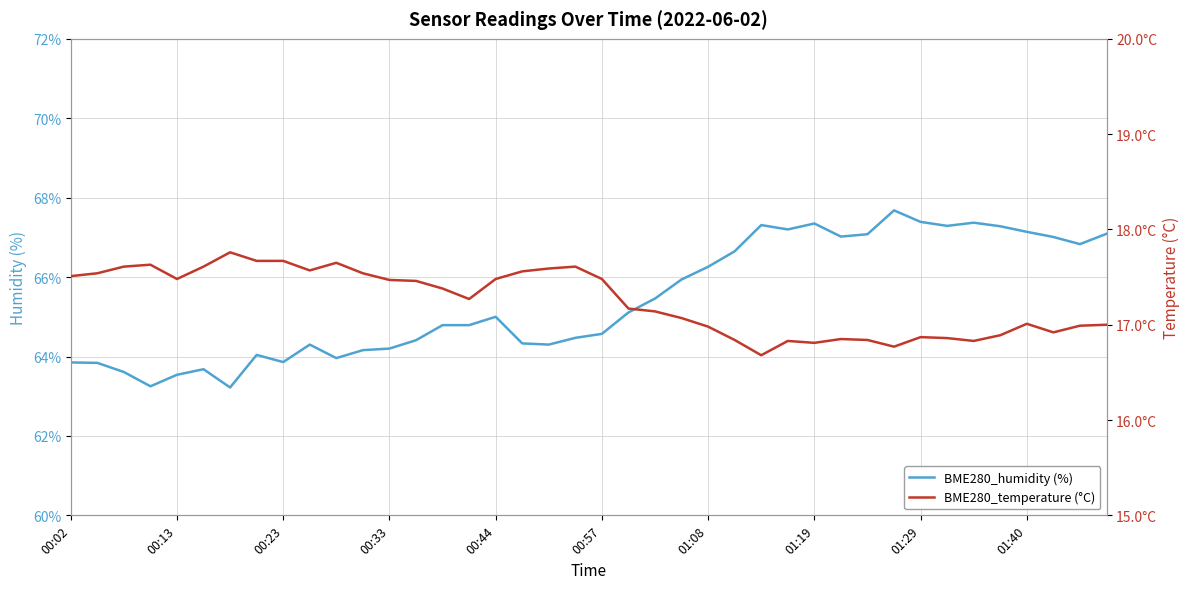

At which category is the sum across all series the highest?

31